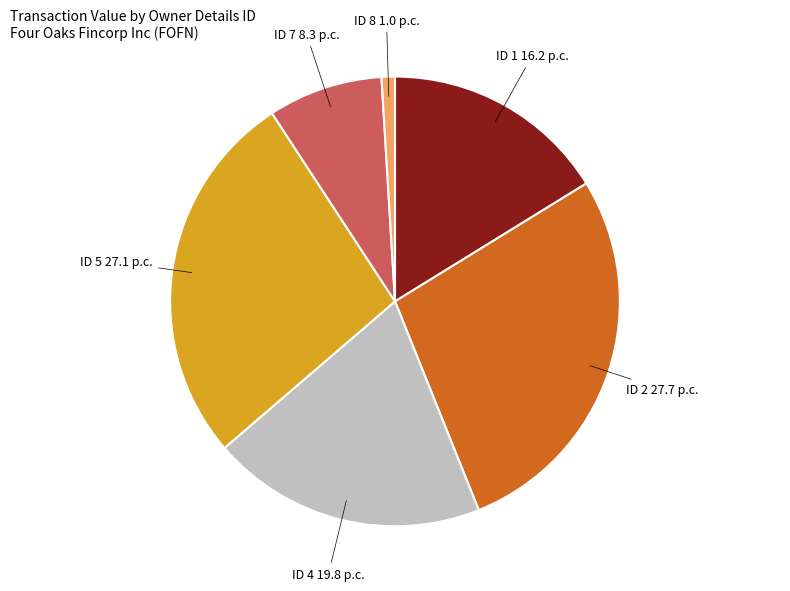

Does any single category account for the majority?

No